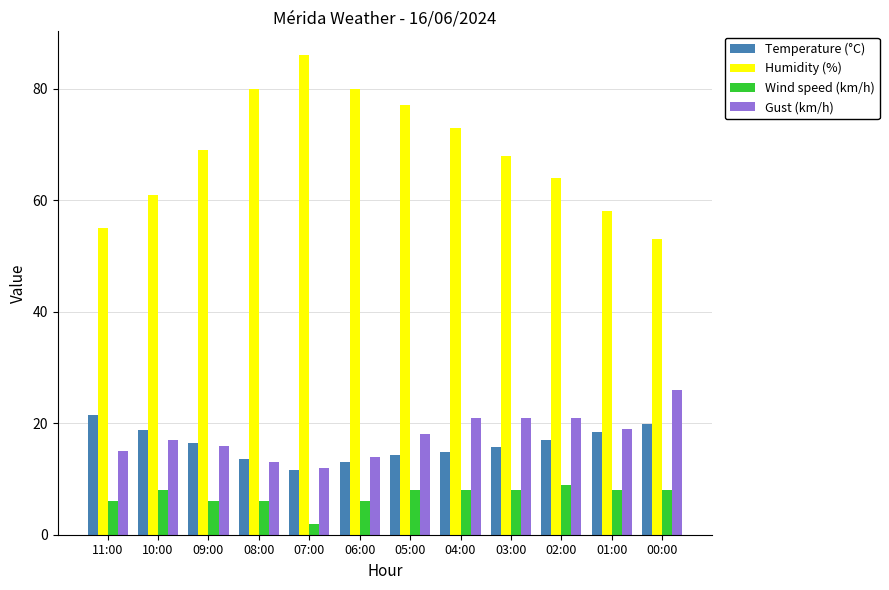

What is the label of the 5th bar from the right?

04:00